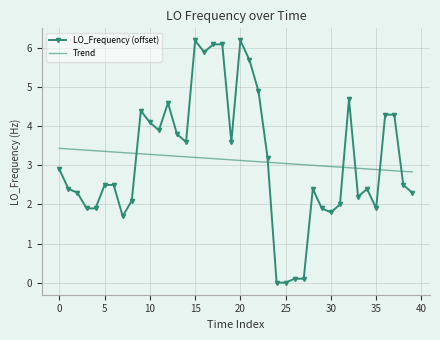

What is the difference between the maximum and minimum values in the Trend series?

0.6